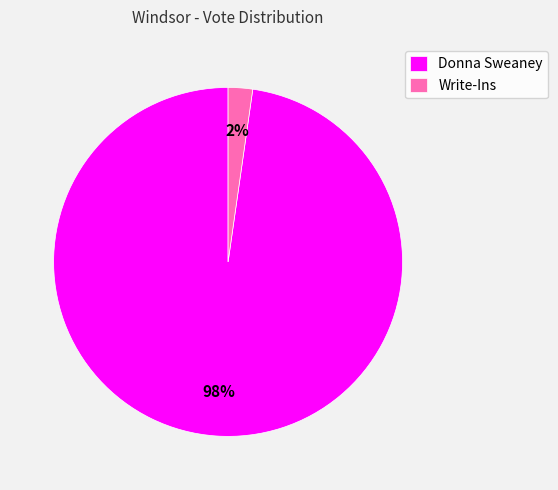

Which has a higher value, Write-Ins or Donna Sweaney?

Donna Sweaney